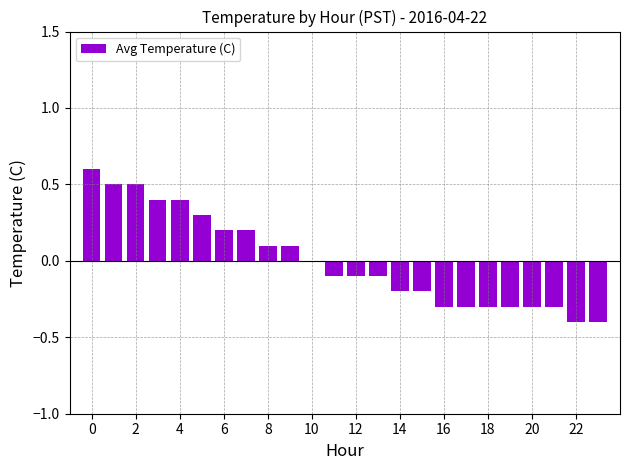

Reading left to right, list all the values displayed in this chart.

0.6	0.5	0.5	0.4	0.4	0.3	0.2	0.2	0.1	0.1	0.0	-0.1	-0.1	-0.1	-0.2	-0.2	-0.3	-0.3	-0.3	-0.3	-0.3	-0.3	-0.4	-0.4